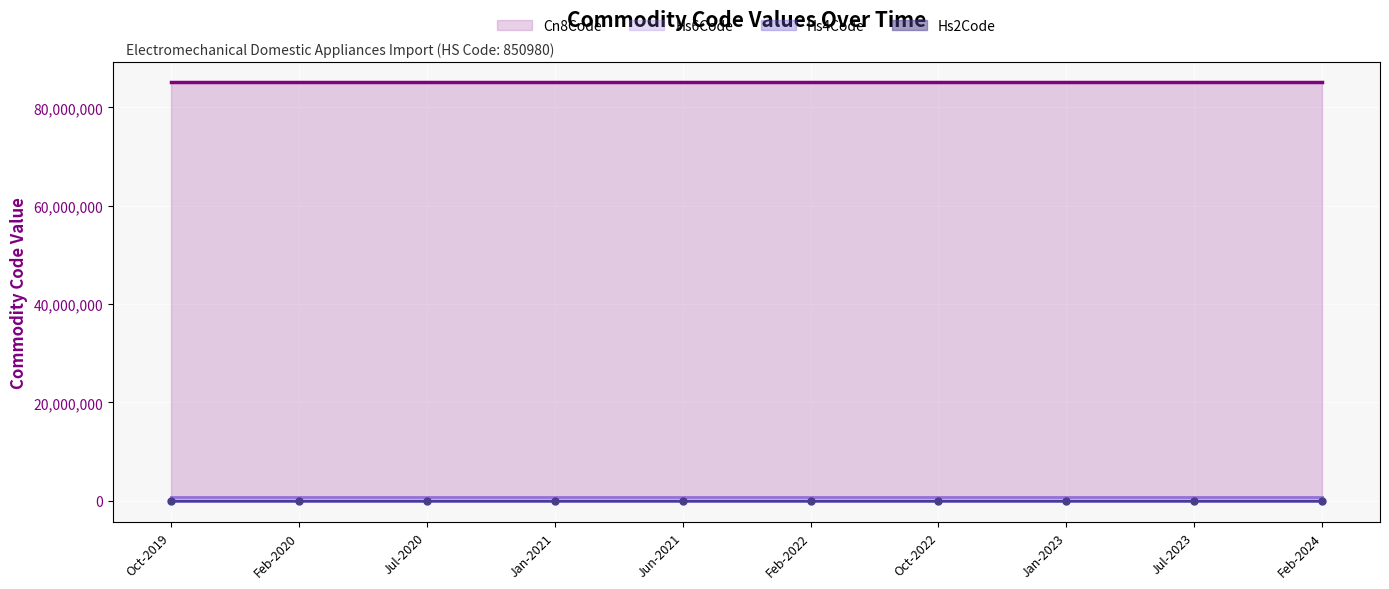

What is the label of the 6th point from the left?

Feb-2022